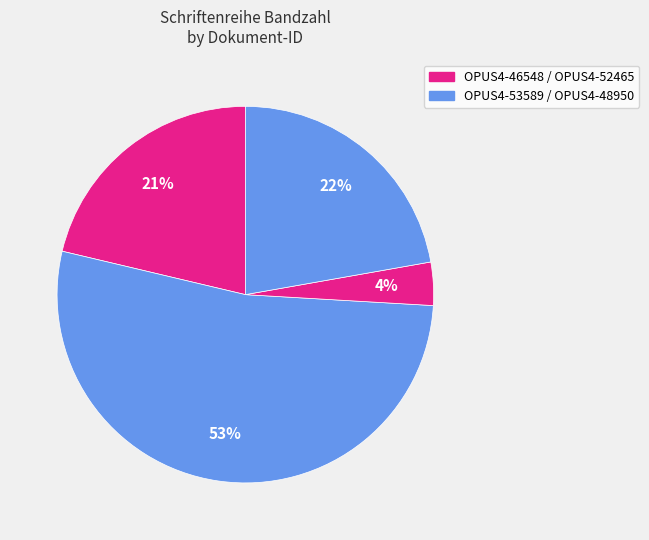

How many segments does this pie chart have?

4